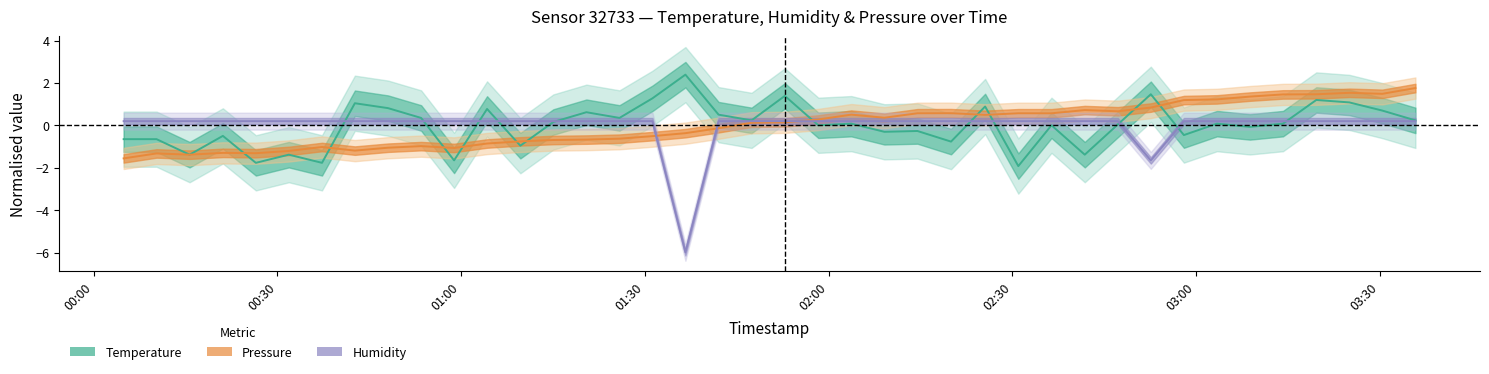

What is the spread (max minus min) of values at 2023-12-07T02:25:34?

0.7